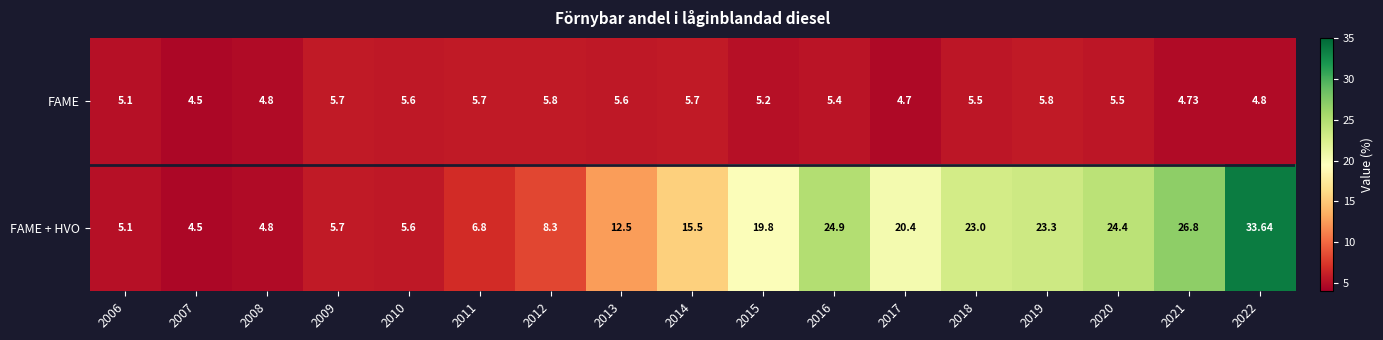

Which series has the largest total across all categories?

FAME + HVO